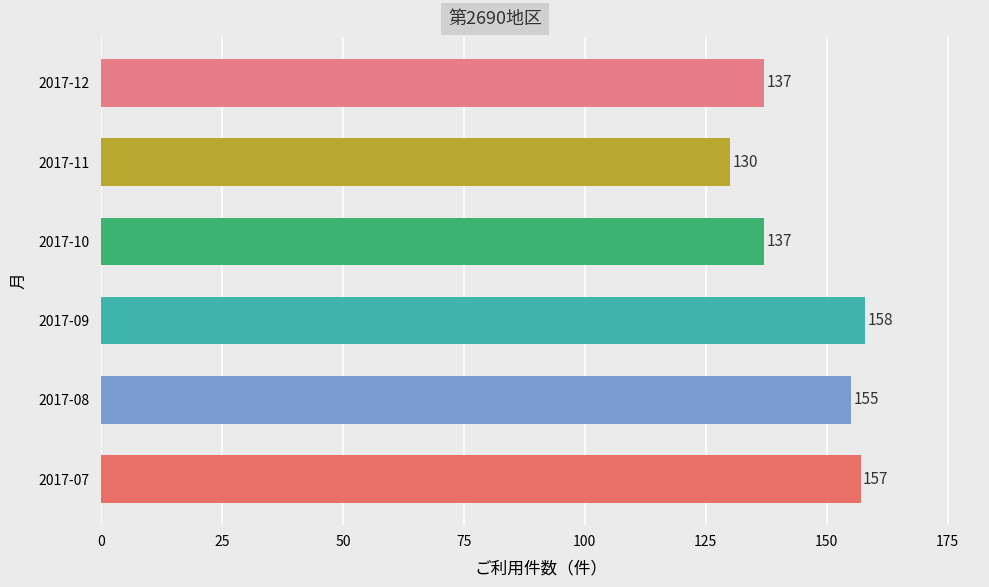

What value does the data have at 2017-09, to the nearest 5?

160